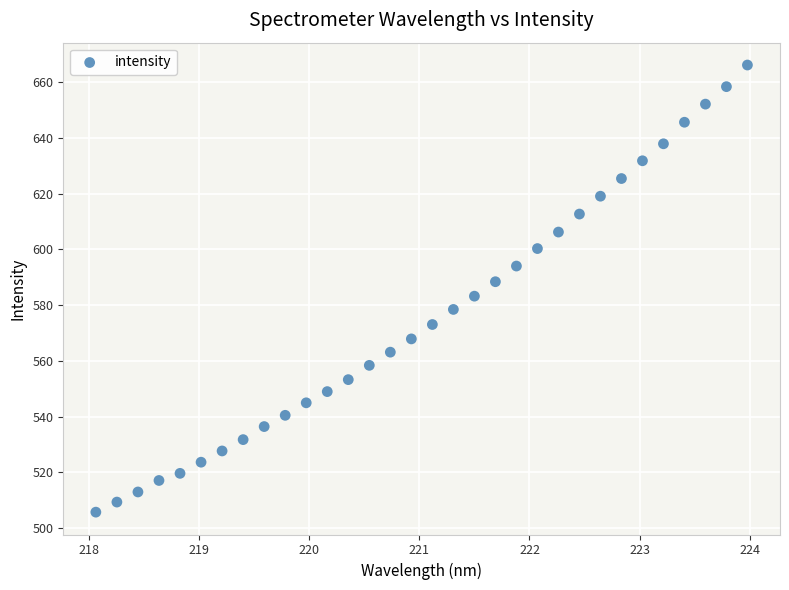

What is the range of Y values (max minus min)?

160.4